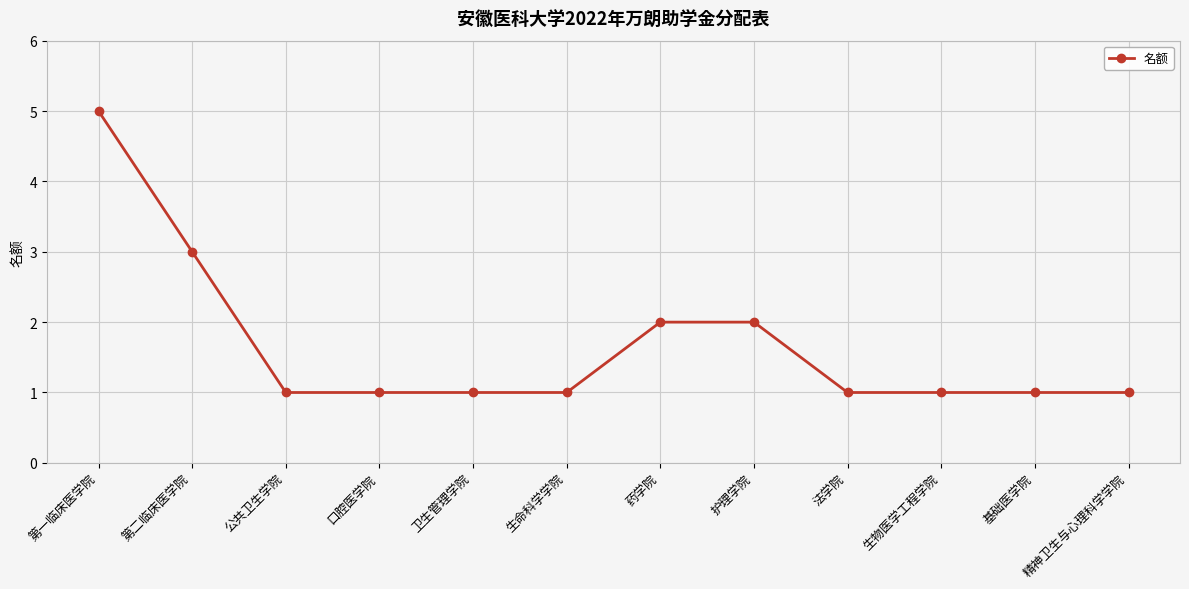

What is the change in value from 第一临床医学院 to 口腔医学院?

-4